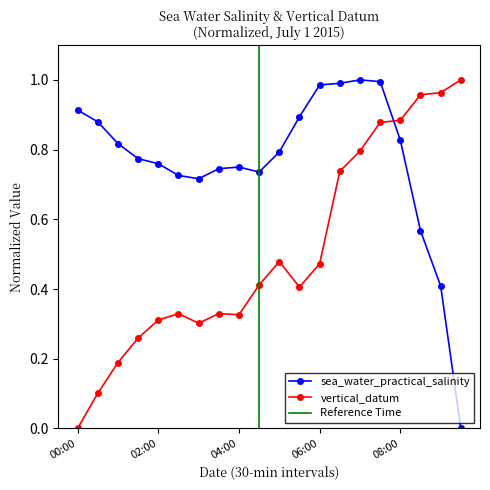

At which label does vertical_datum reach its minimum?

00:00